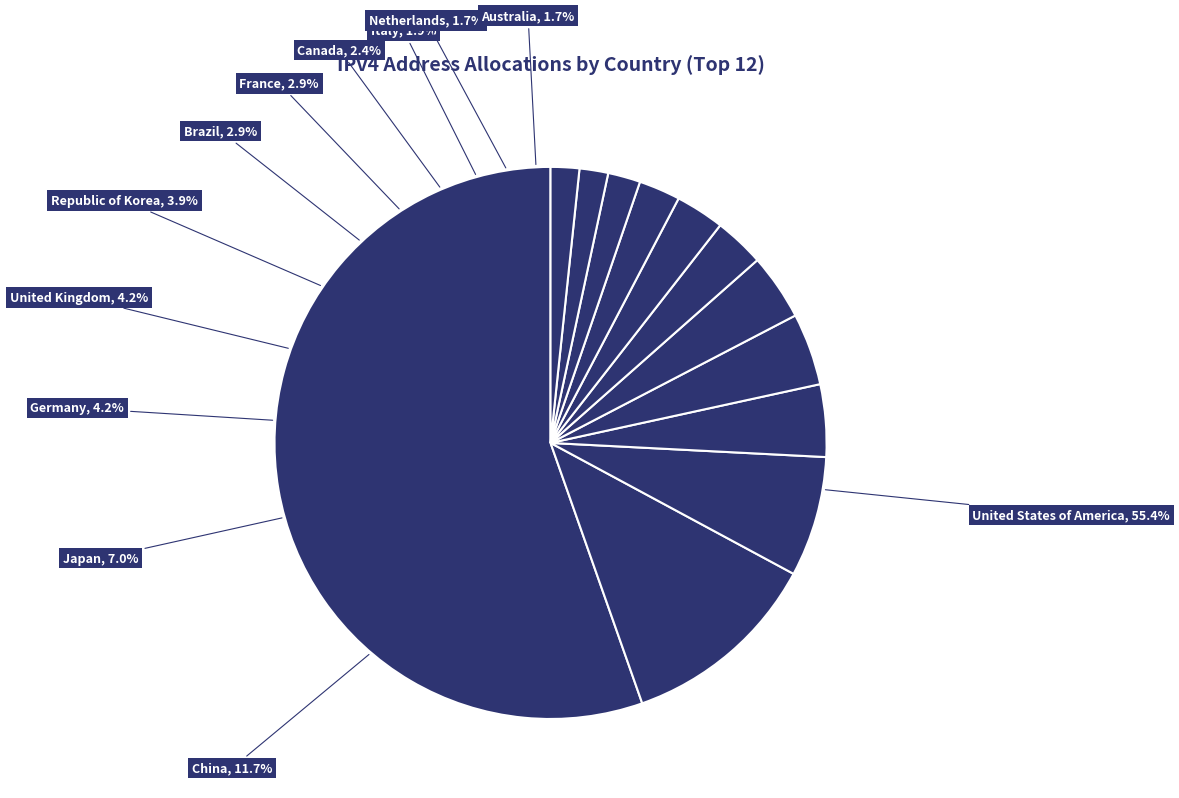

Does France represent more than half of the total?

No